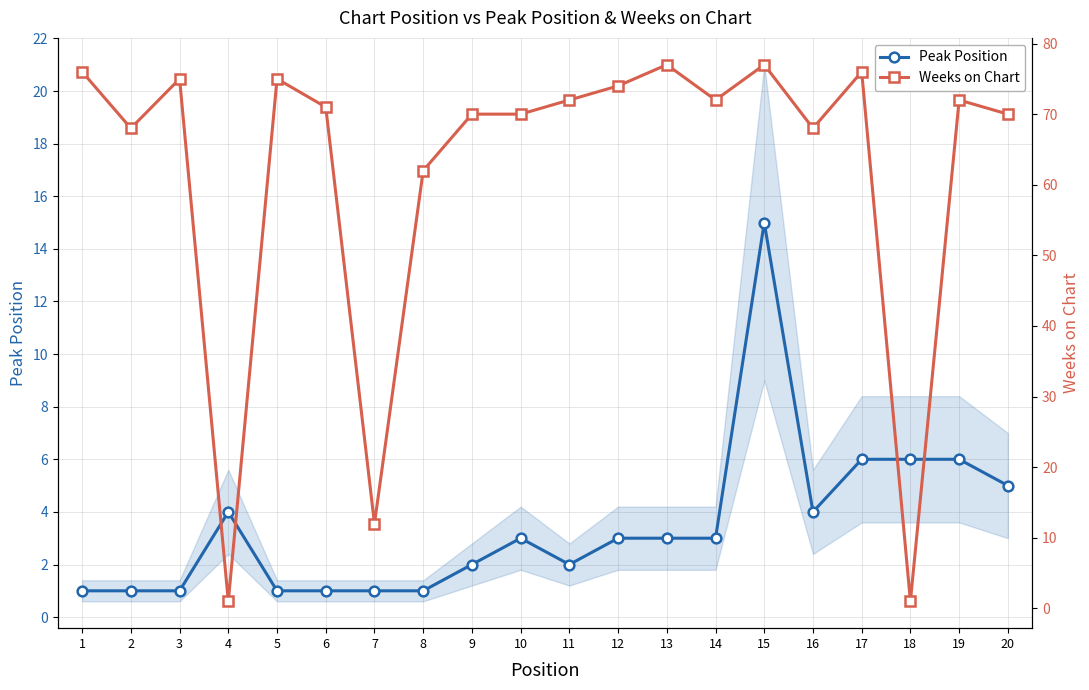

How many data points in Peak Position are less than 3?

9